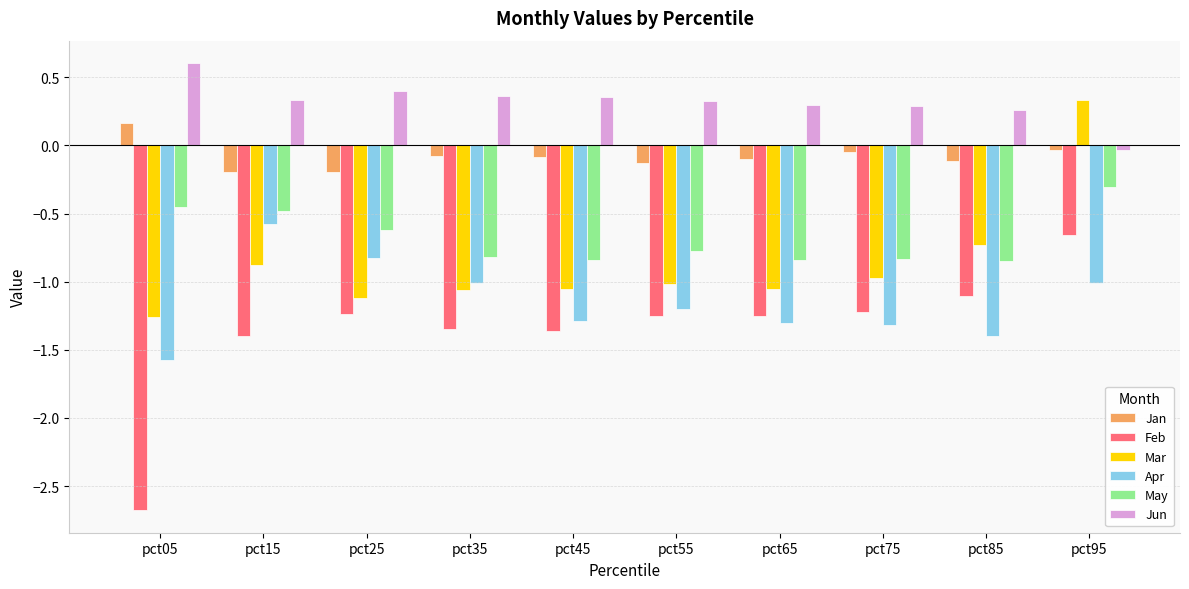

What is the difference between the highest and lowest values at pct55?

1.6